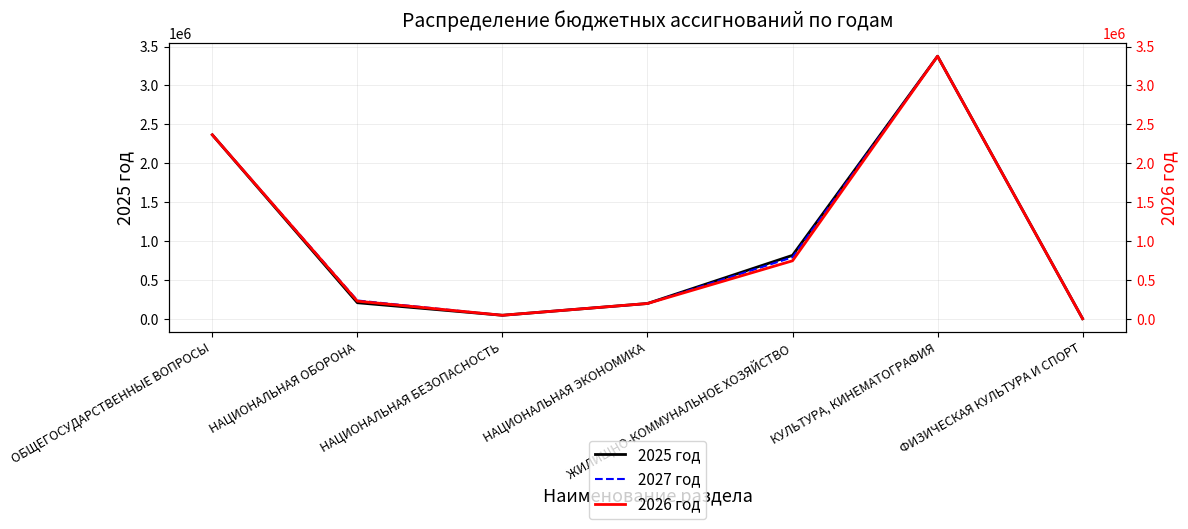

What is the difference between the second highest and minimum values in the 2025 год series?

2360924